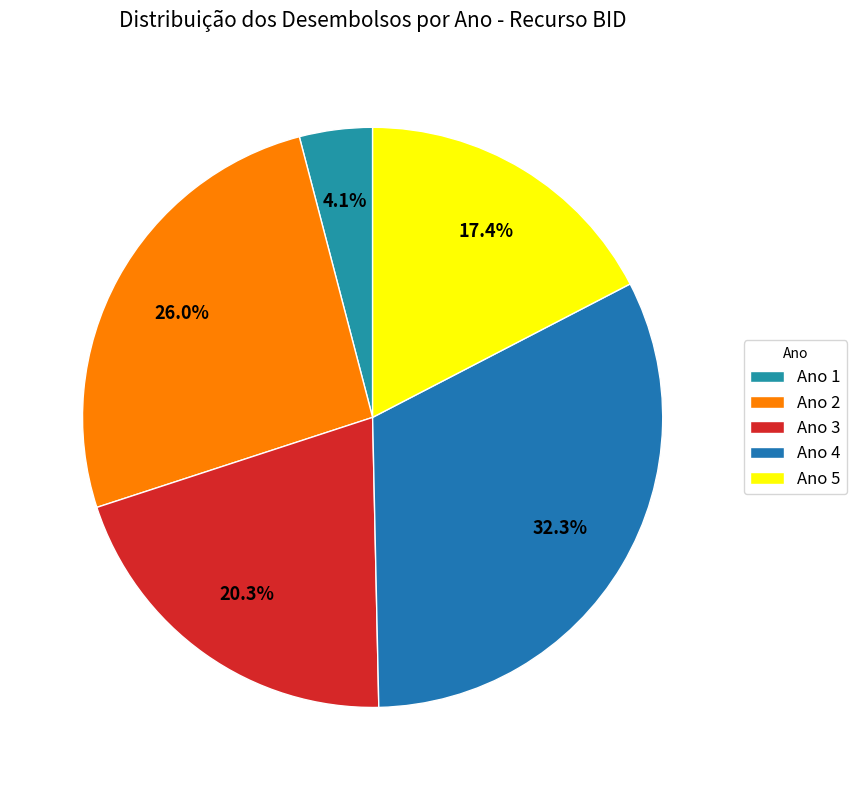

How many segments does this pie chart have?

5